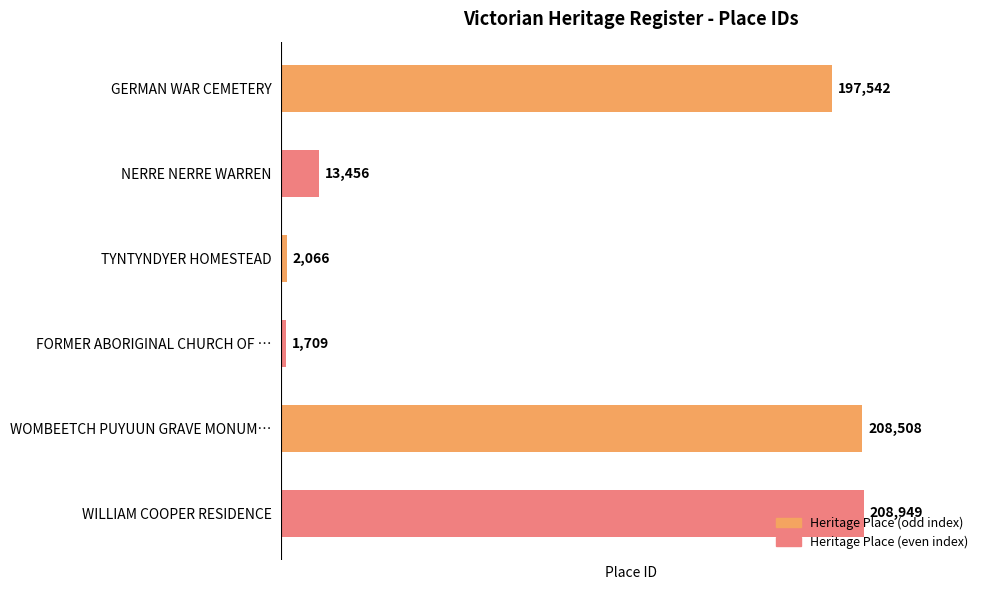

What is the minimum value shown in the chart?

1709